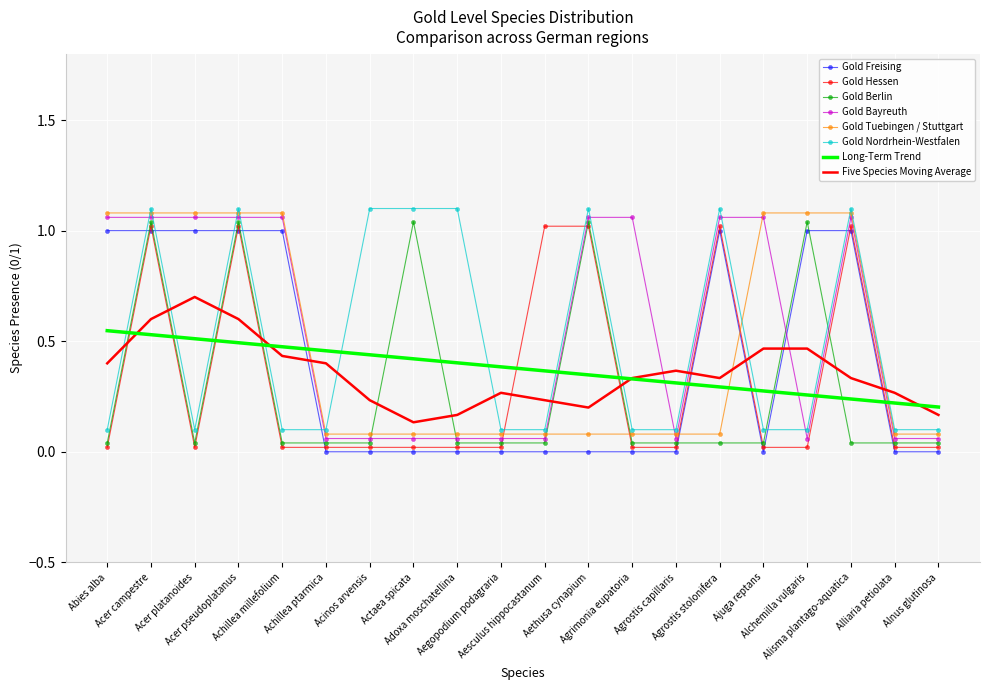

Which series ends up on top after the final intersection of Gold Nordrhein-Westfalen and Gold Hessen?

Gold Nordrhein-Westfalen